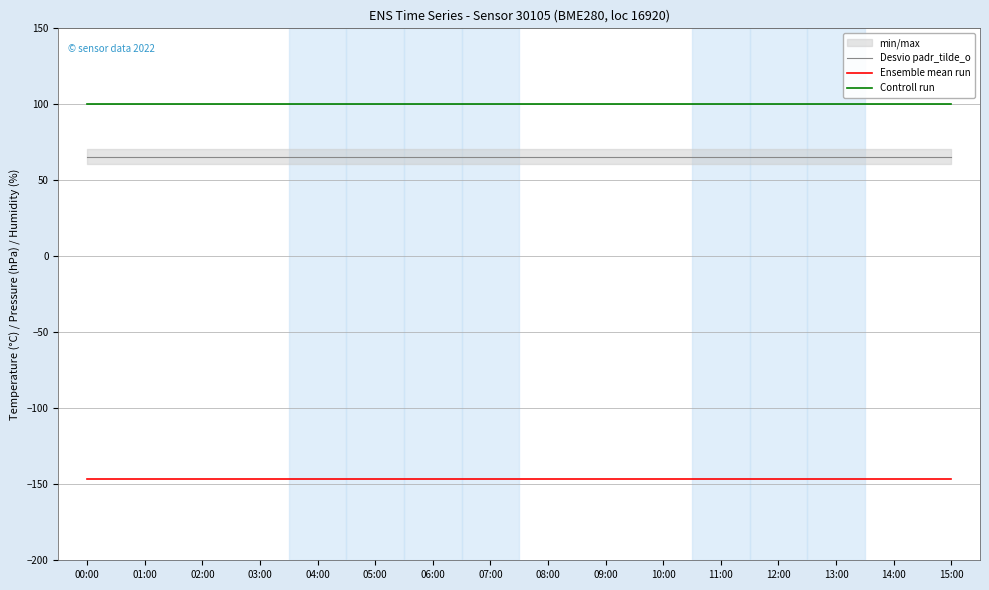

At which label is Desvio padr_tilde_o closest to 65?

00:00